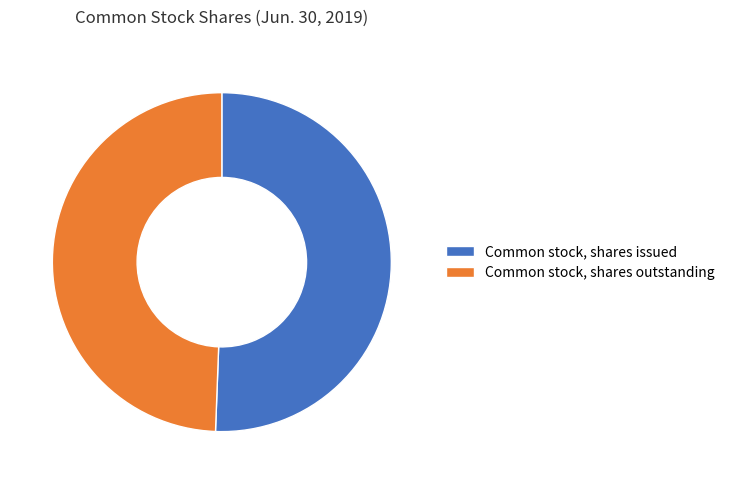

Count the number of slices in the pie.

2